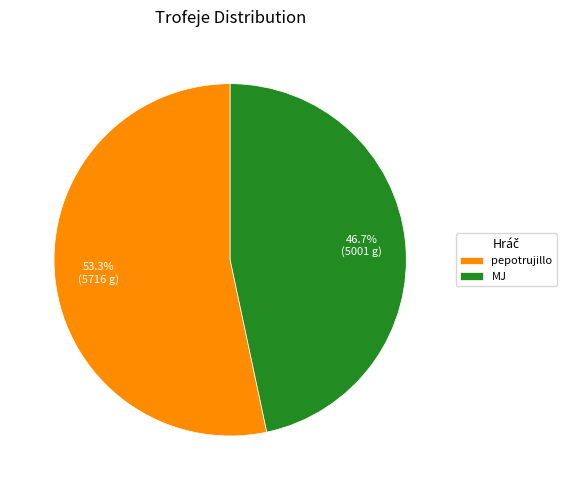

Rank the categories by value from lowest to highest.

MJ, pepotrujillo